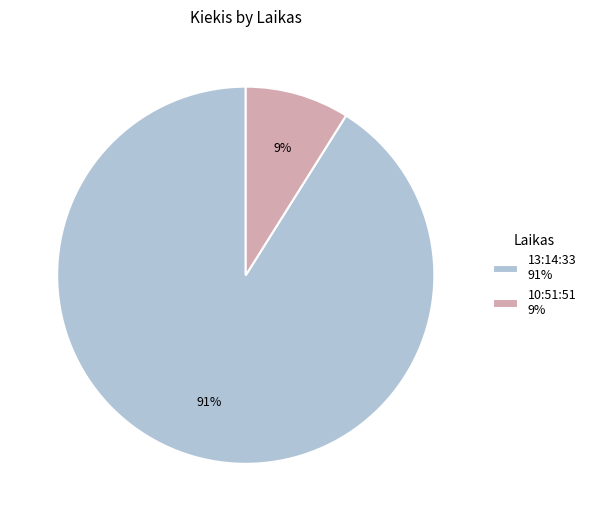

Do 13:14:33 and 10:51:51 together represent more than half of the pie?

Yes